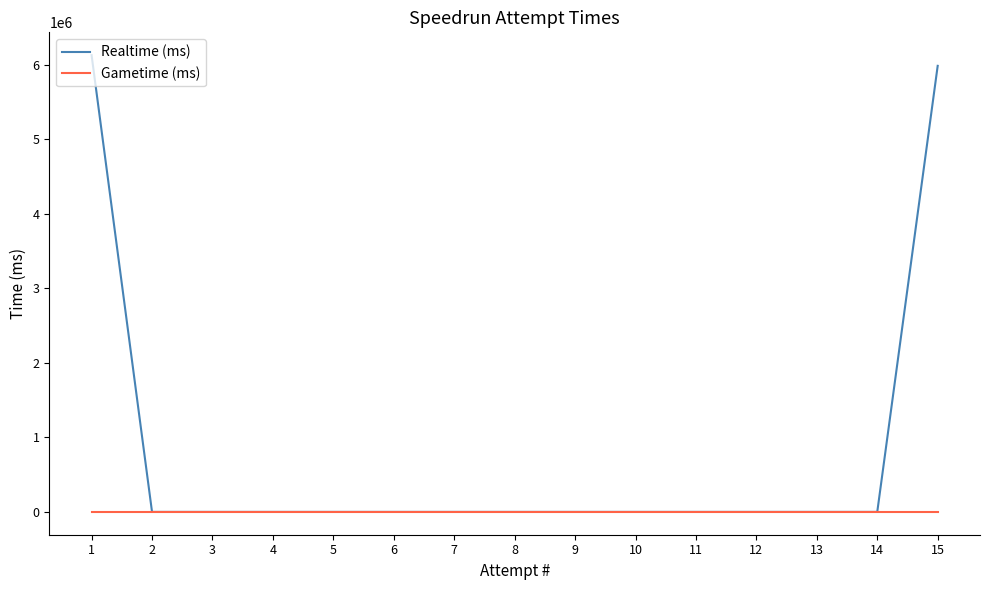

Rank the series by their average value, from highest to lowest.

Realtime (ms), Gametime (ms)